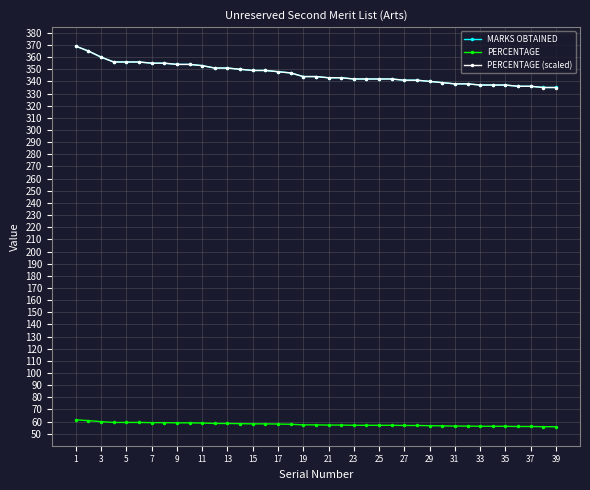

How many data points does each series have?

39